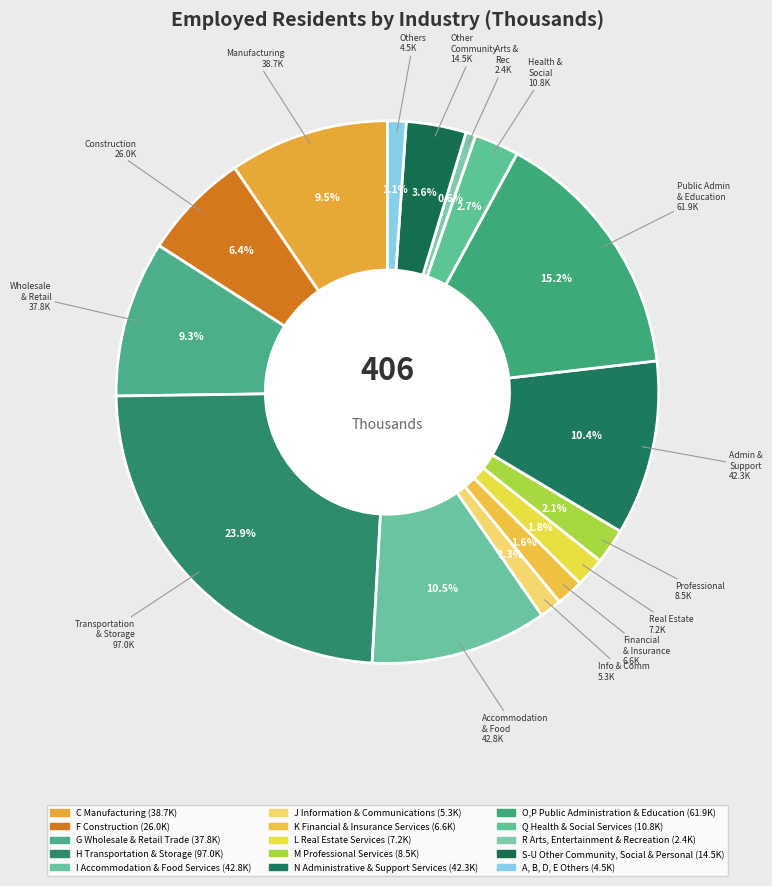

What is the change in value from H Transportation & Storage to Q Health & Social Services?

-86.2